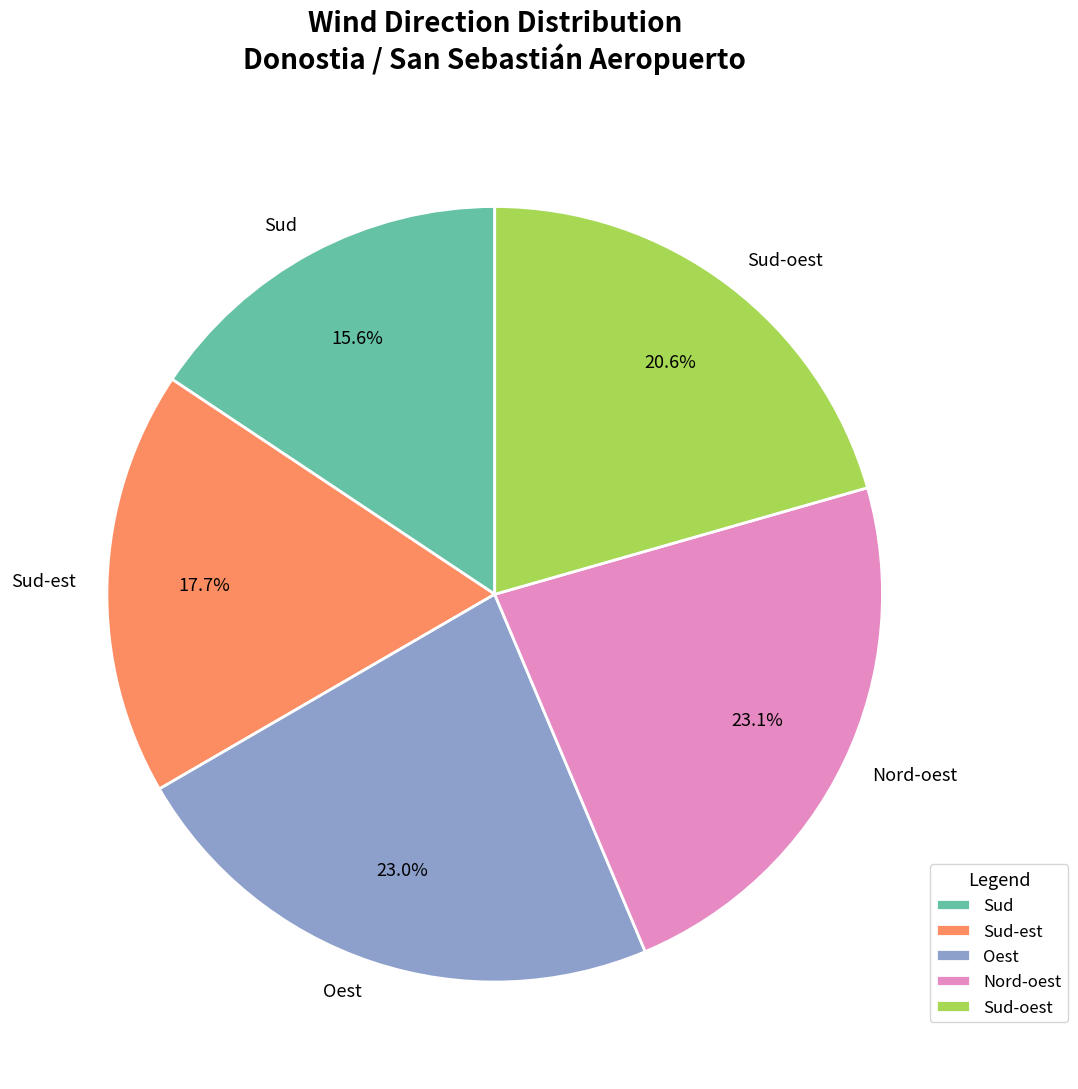

Combined, what portion of the pie is Nord-oest and Oest?

46.1%